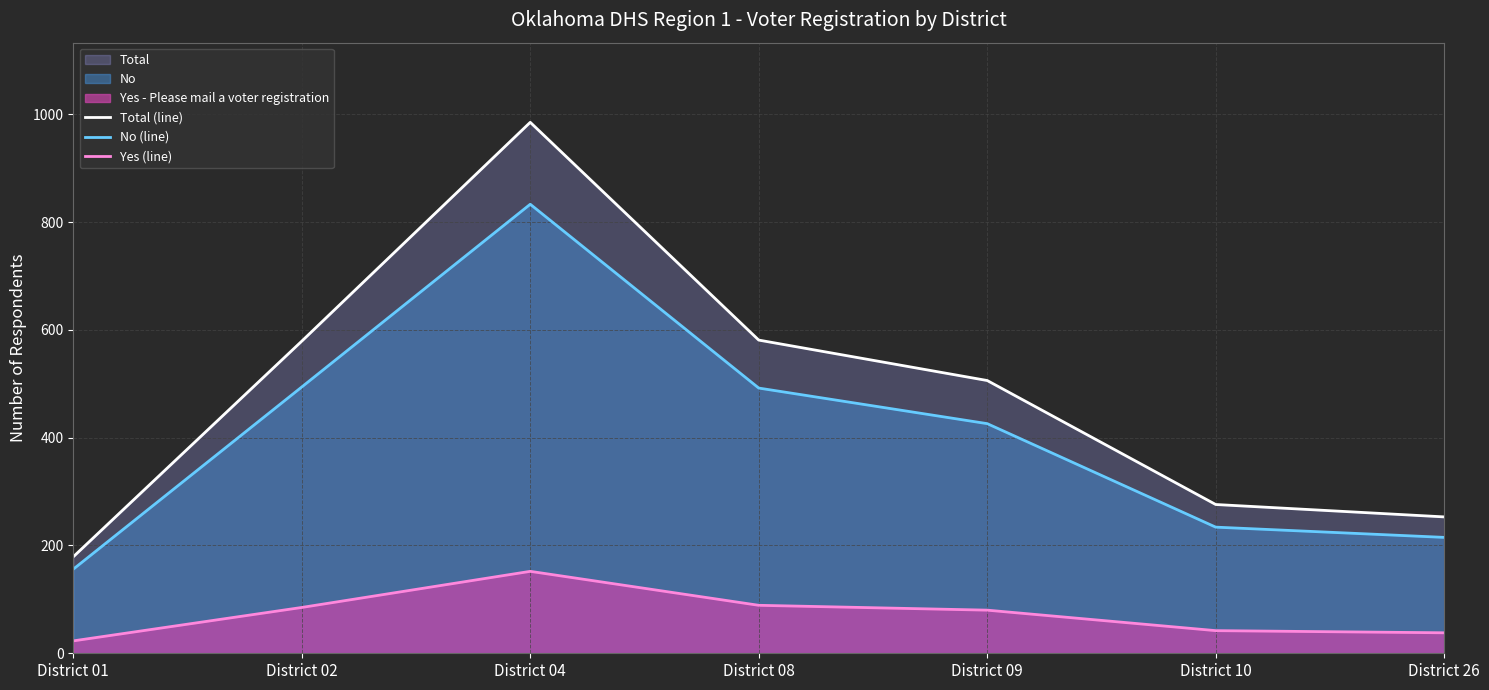

What is the average value of the Total (line) series?

480